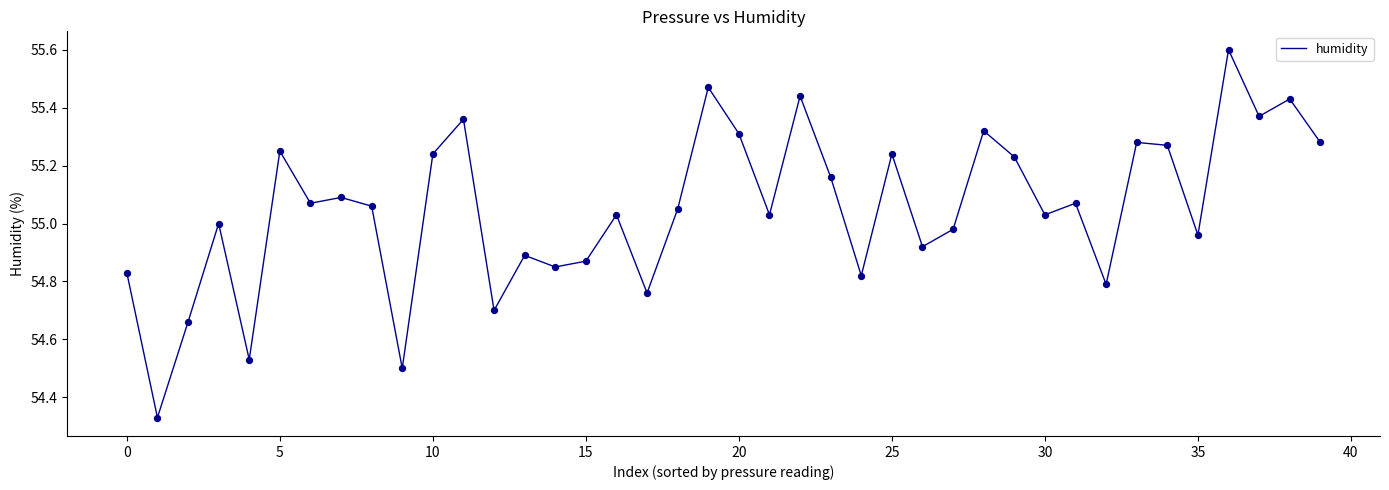

What is the difference between the maximum and minimum values?

1.3